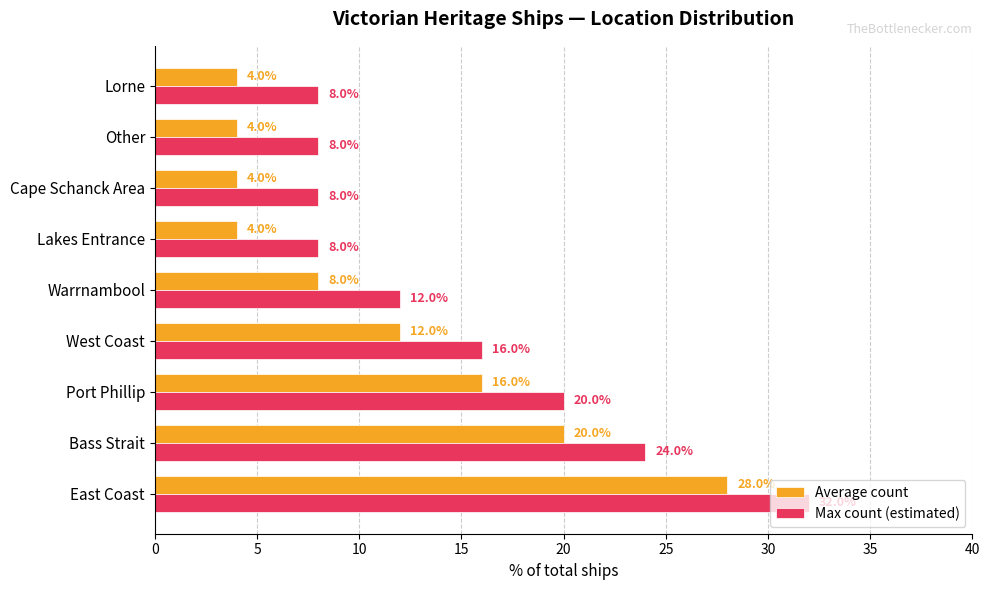

Rank the series by their average value, from highest to lowest.

Max count (estimated), Average count